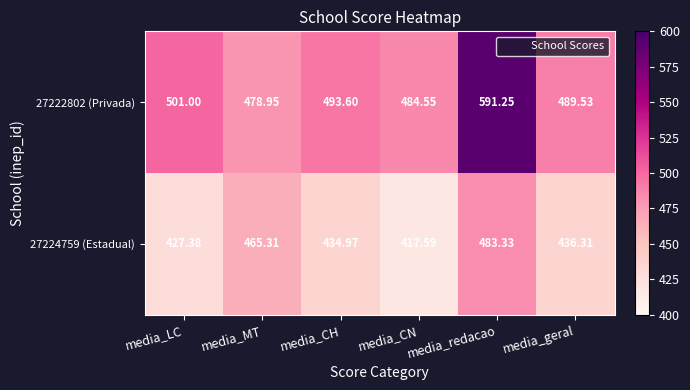

At which category is the sum across all series the highest?

media_redacao